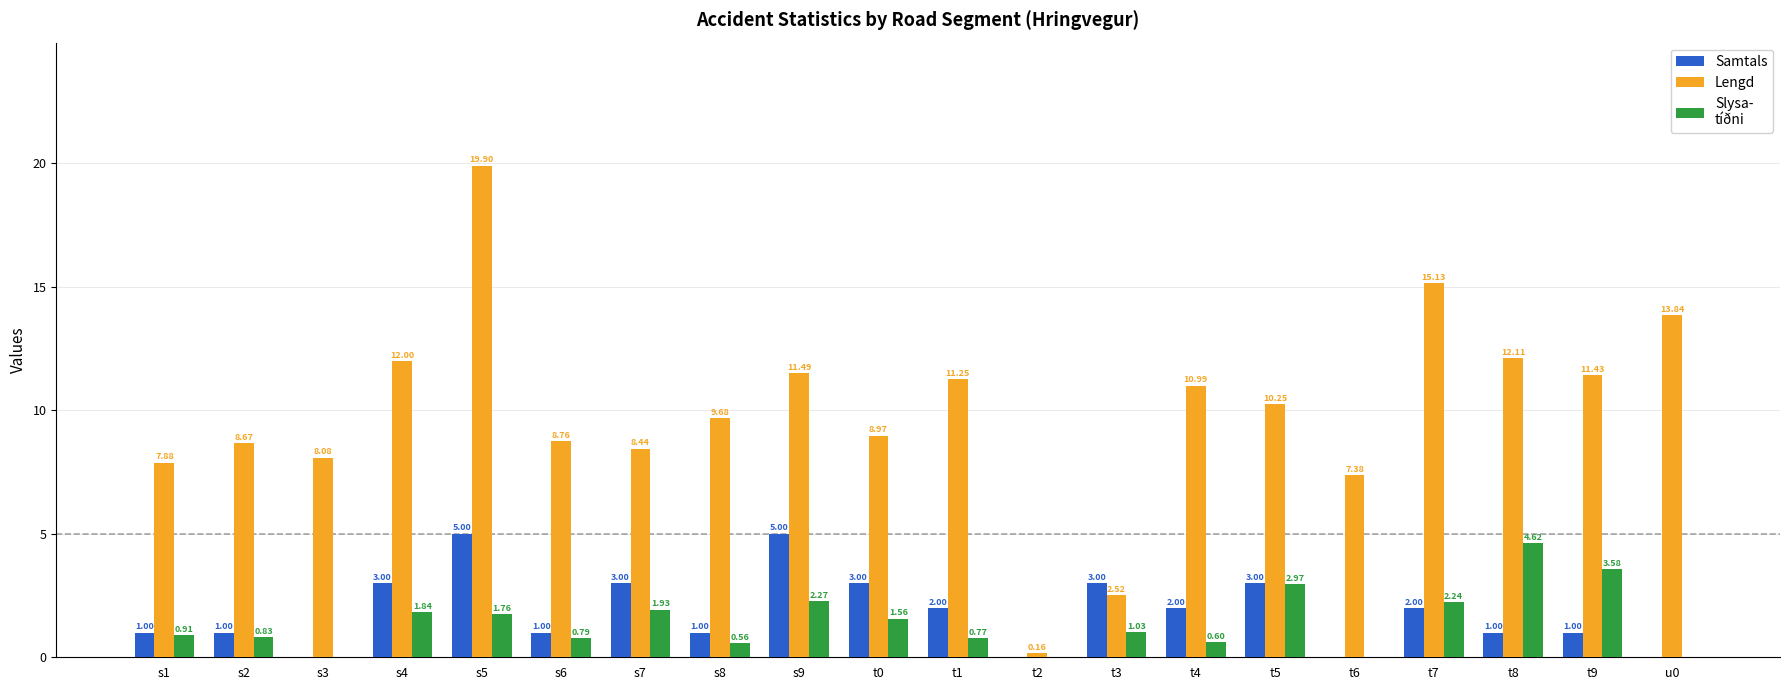

What is the total value across all series at t0?

13.5